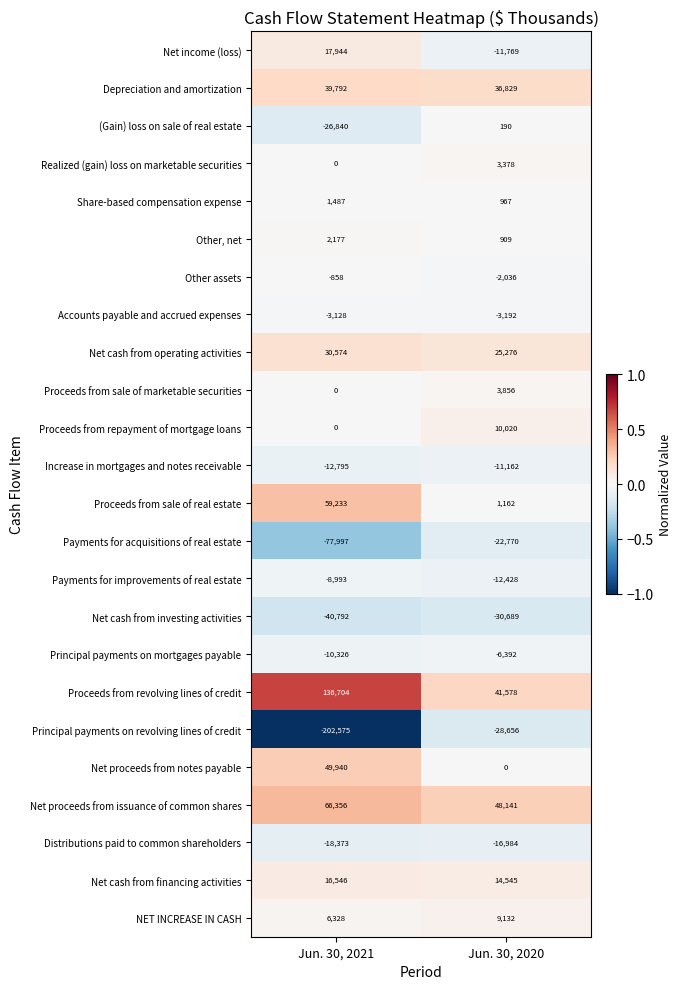

At how many categories does at least one series exceed 0?

2